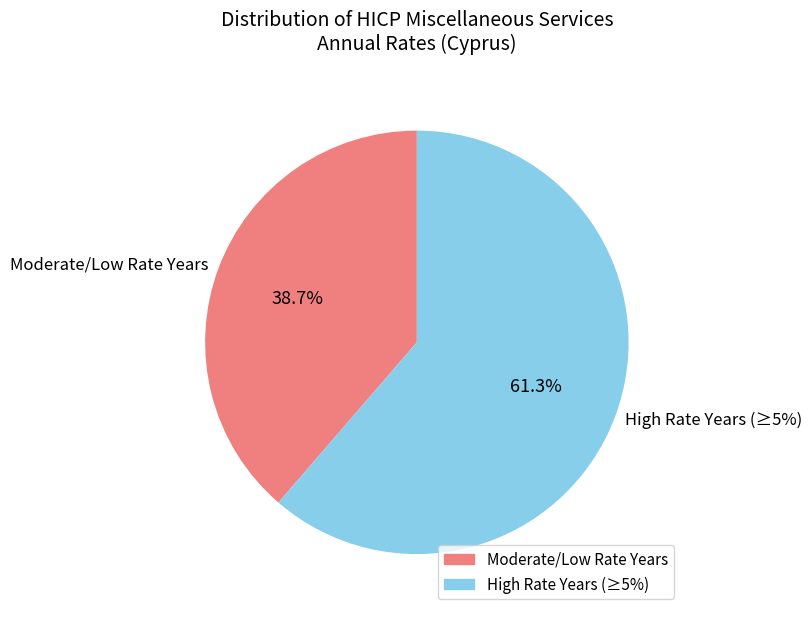

True or false: 2001 accounts for 1% of the total.

False